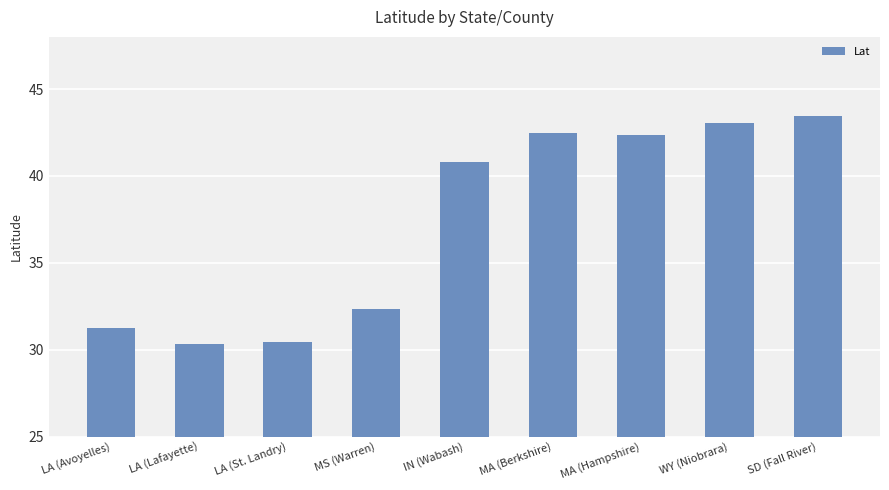

What is the smallest value displayed?

30.3